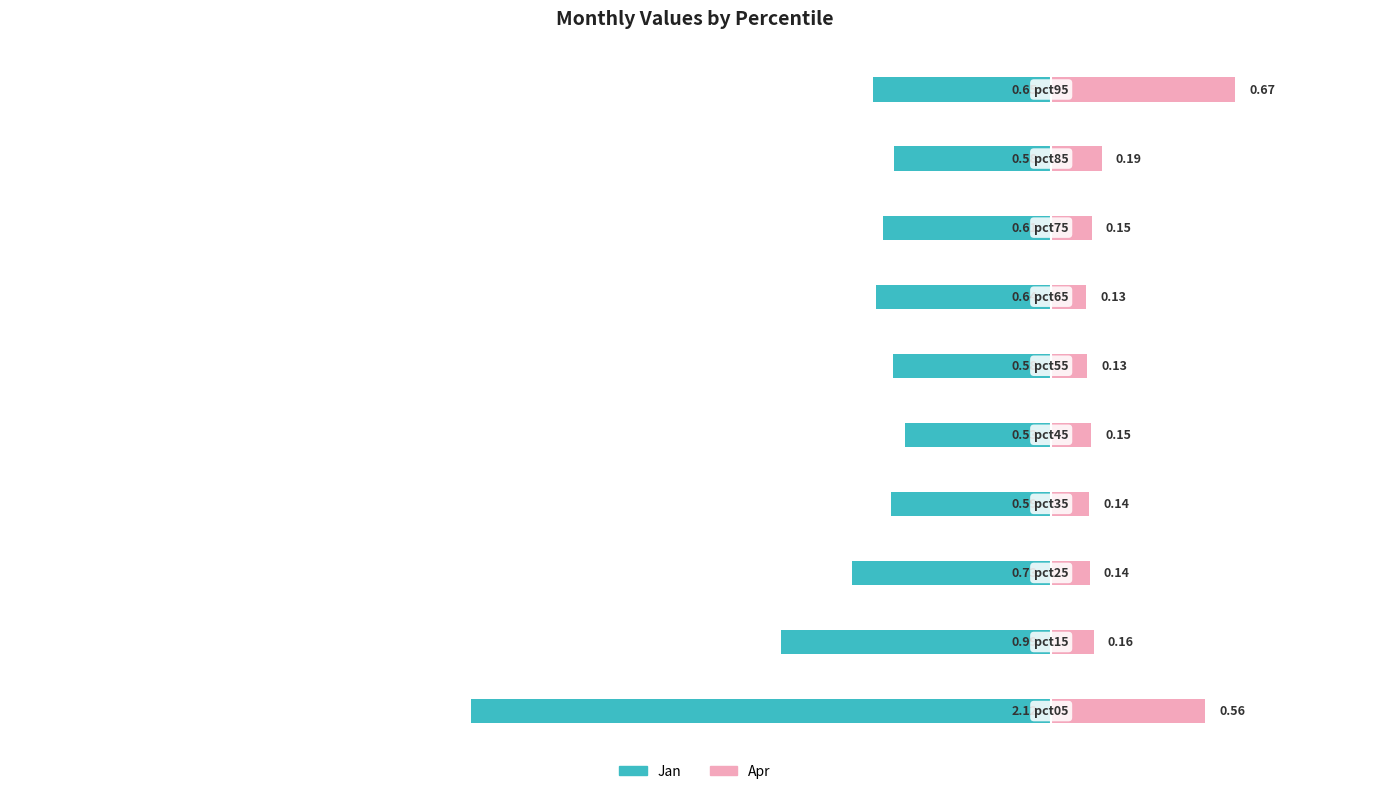

Reading left to right, extract all data points from this chart.

Jan (left): 0=-2.1	1=-1.0	2=-0.7	3=-0.6	4=-0.5	5=-0.6	6=-0.6	7=-0.6	8=-0.6	9=-0.7
Apr (right): 0=0.6	1=0.2	2=0.1	3=0.1	4=0.1	5=0.1	6=0.1	7=0.1	8=0.2	9=0.7